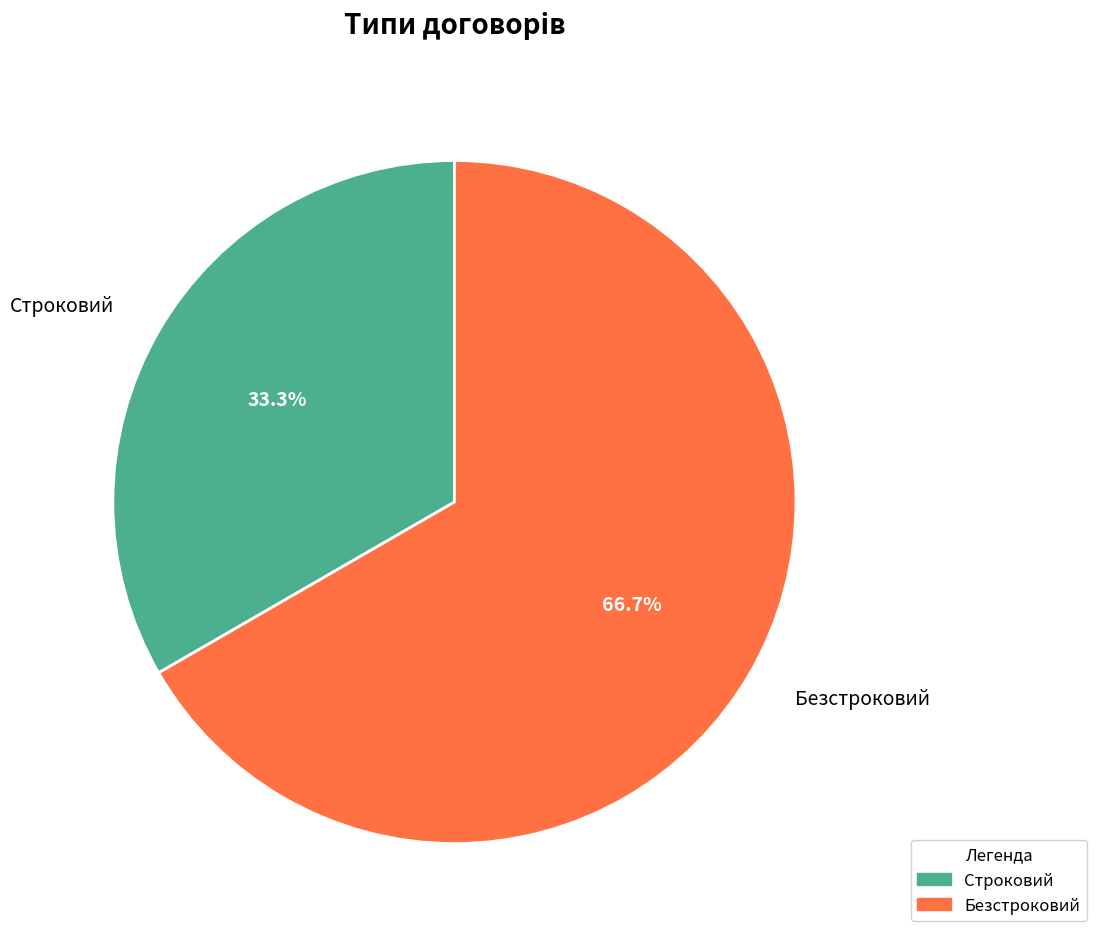

To the nearest percent, what is the average slice percentage?

50%